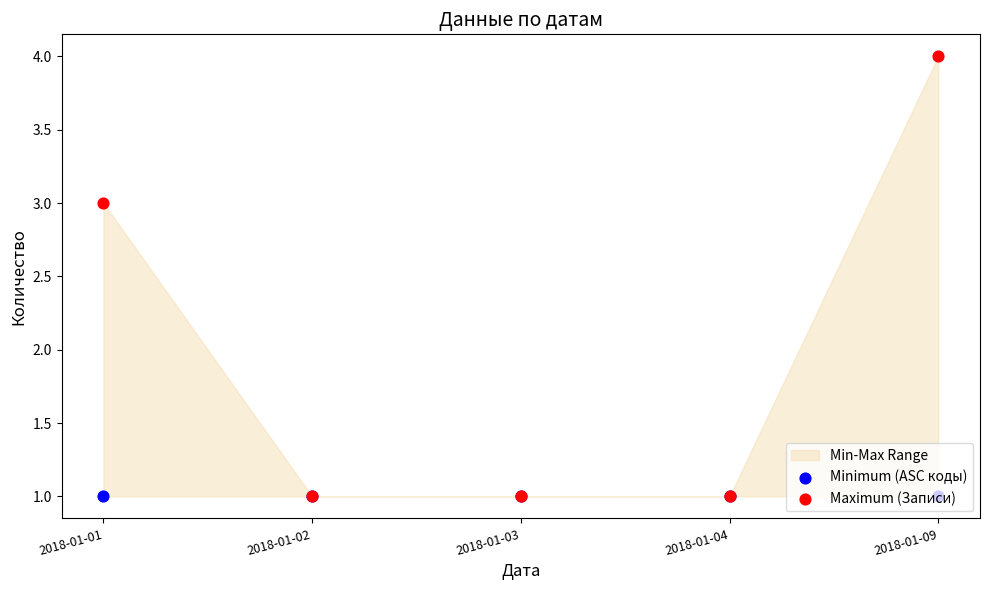

Which series has the largest total across all categories?

Maximum (Записи)